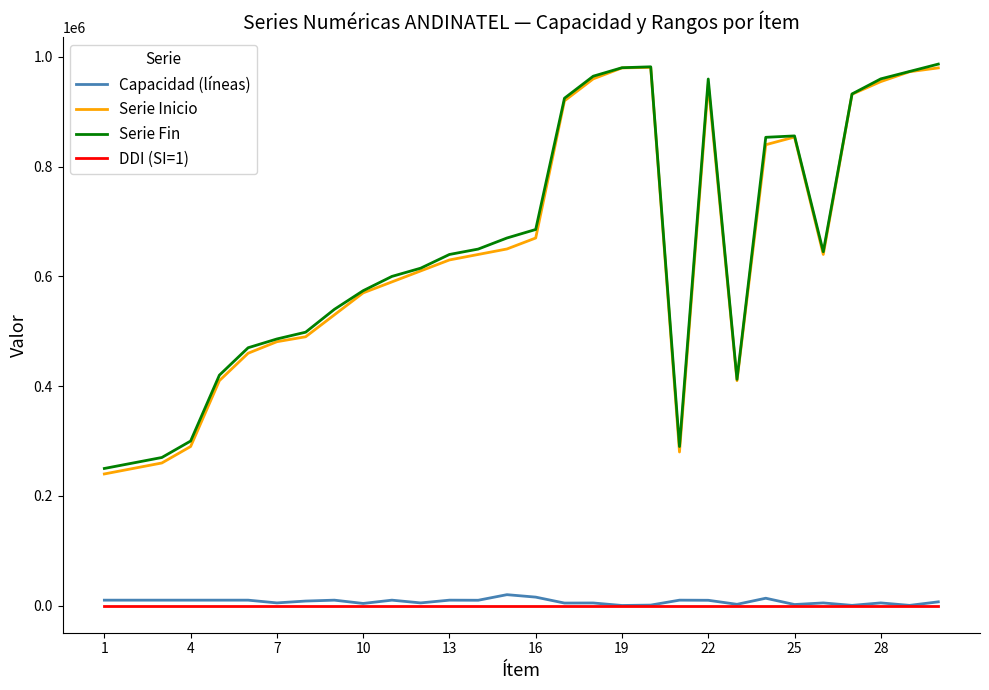

True or false: Serie Fin and DDI (SI=1) intersect in this chart.

False